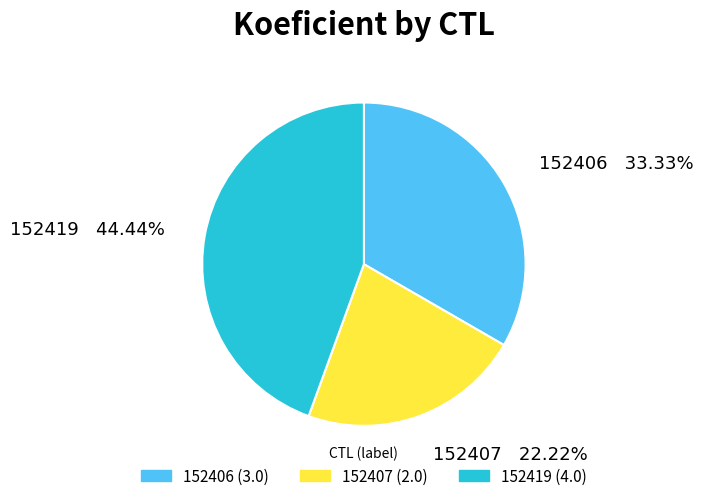

Is the sum of 152407 and 152419 greater than half?

Yes